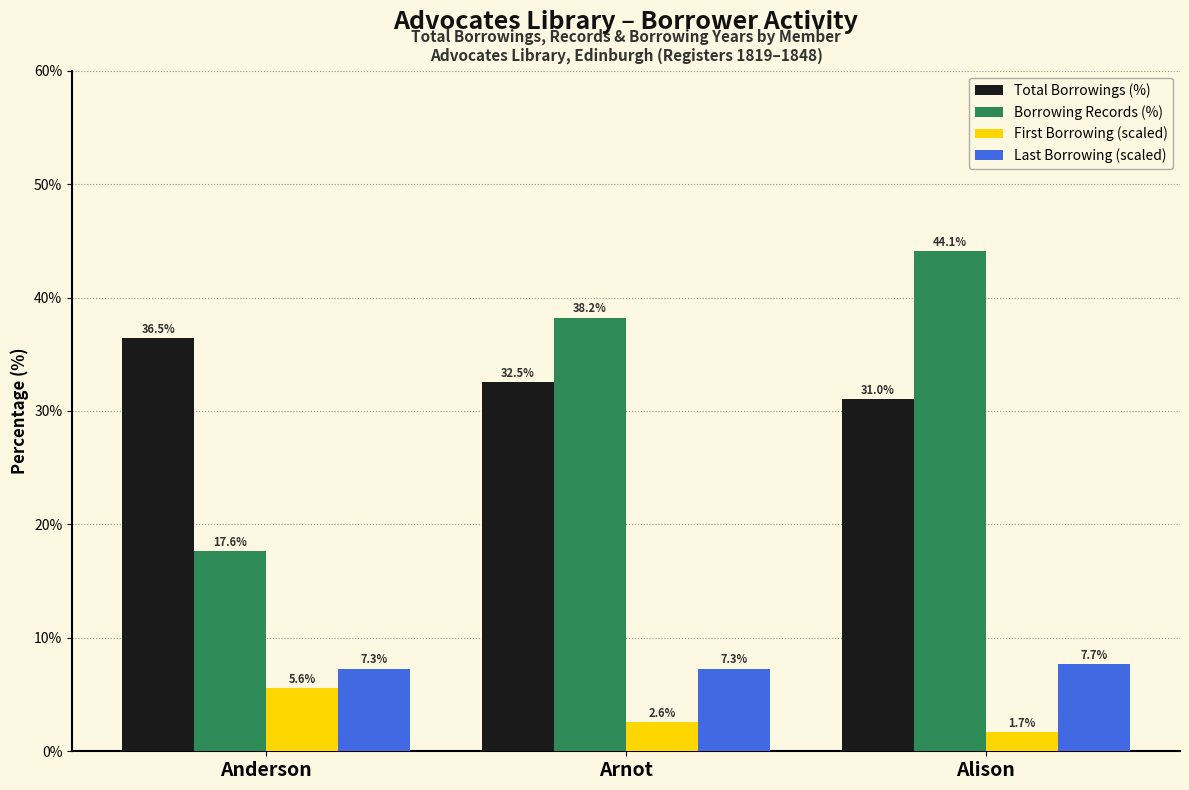

What are all the series names shown in the legend?

Total Borrowings (%), Borrowing Records (%), First Borrowing (scaled), Last Borrowing (scaled)